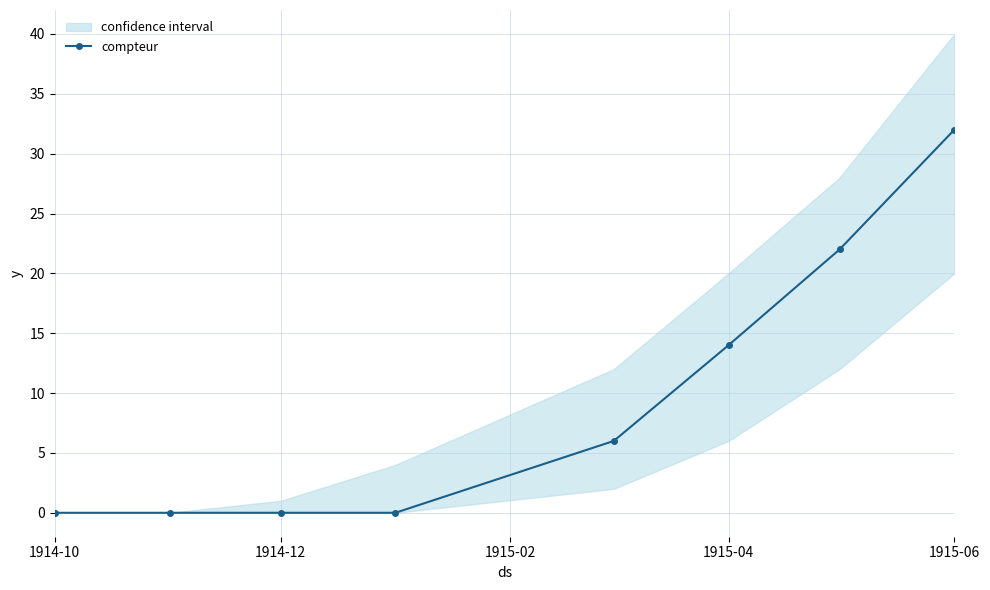

True or false: compteur has more than 2 points higher than both neighbors.

False